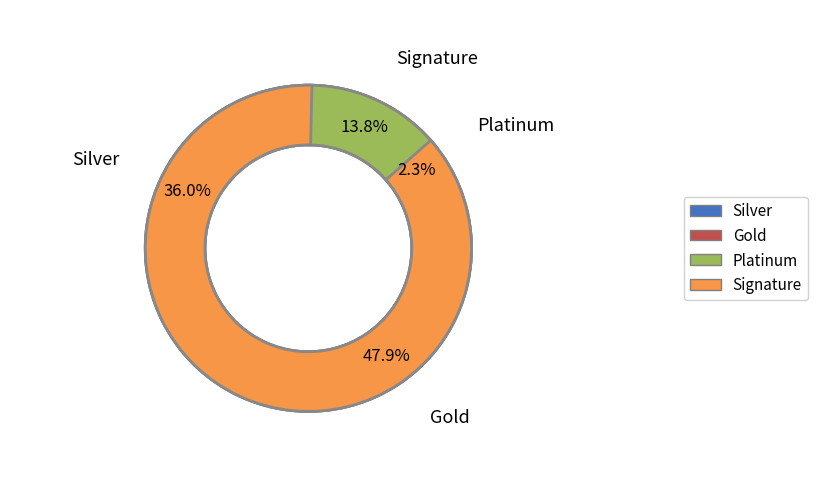

Is there any slice that represents more than half of the pie?

No